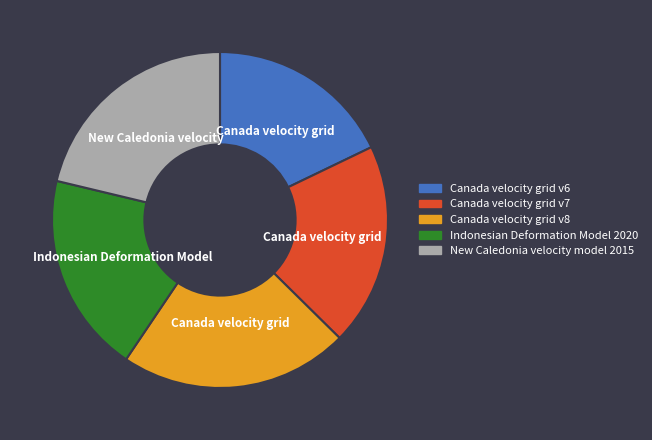

Is the sum of Canada velocity grid v8 and Canada velocity grid v6 greater than half?

No